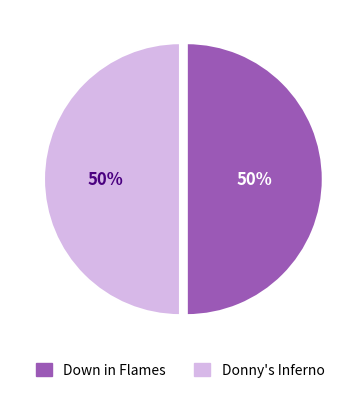

To the nearest percent, what is the average slice percentage?

50%